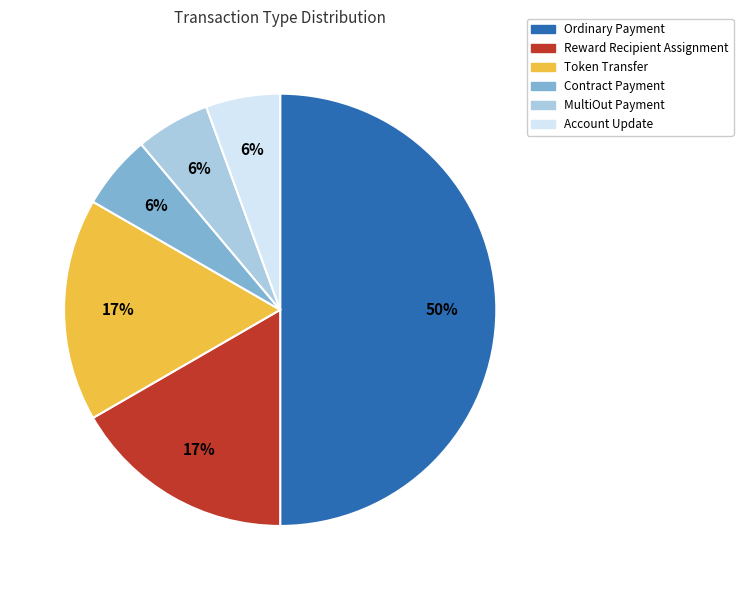

What percentage is the Contract Payment slice, to the nearest percent?

6%